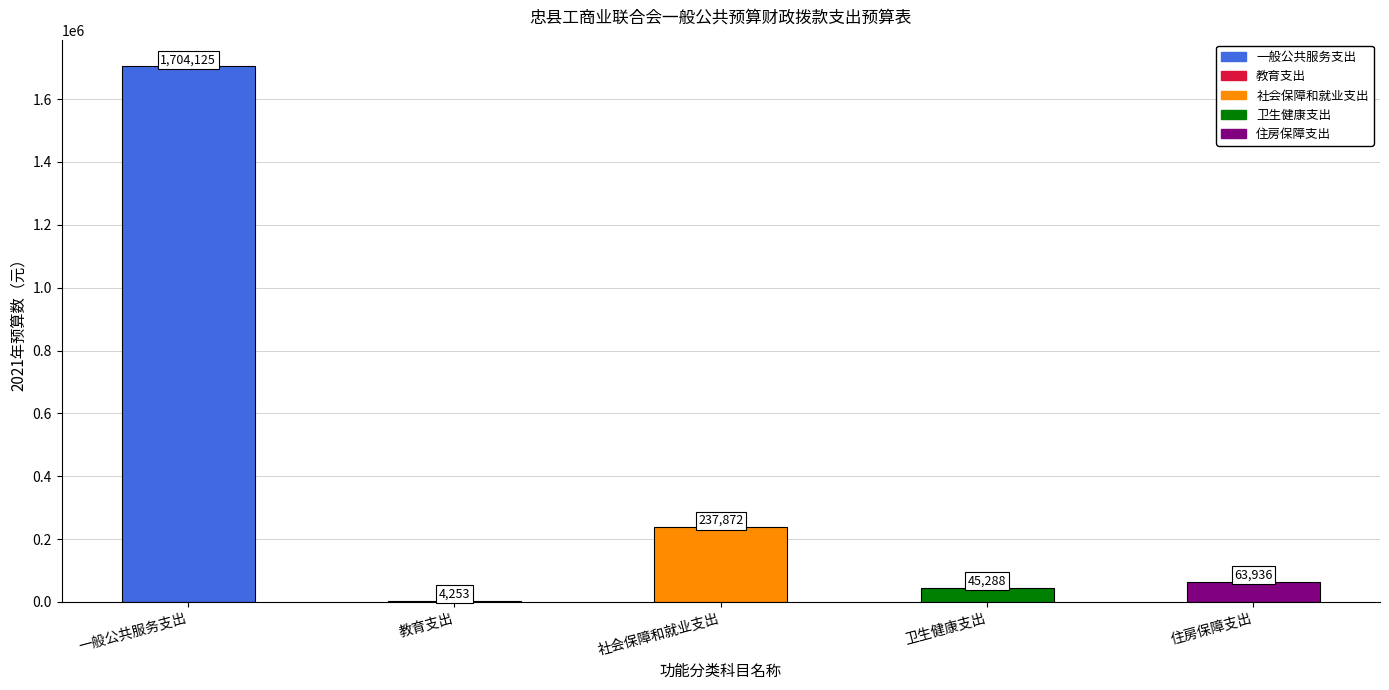

Reading left to right, transcribe all the data shown in this chart.

1704125	4253	237872	45288	63936